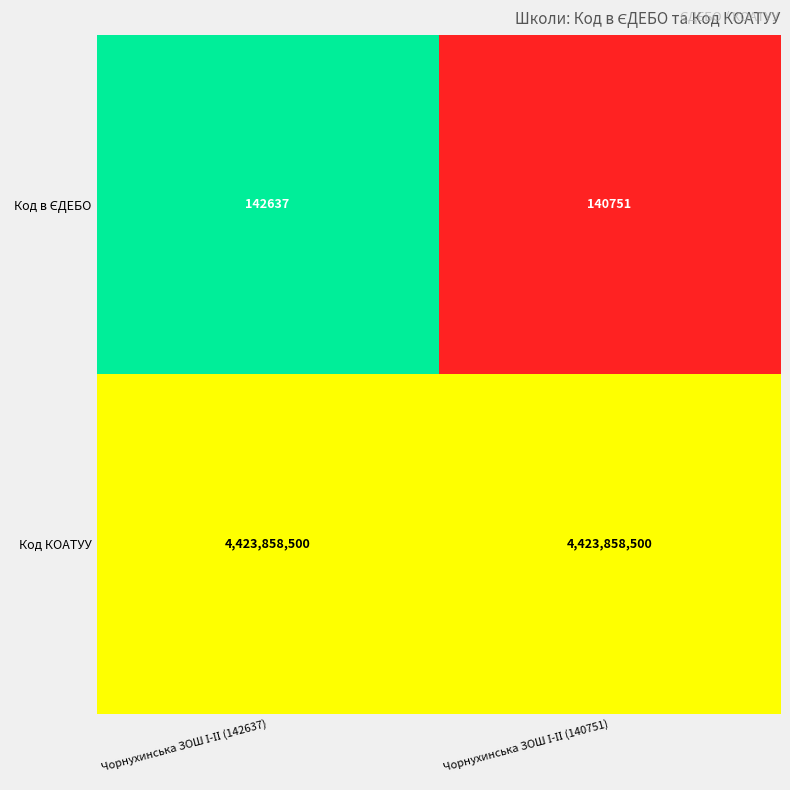

Which series has the largest total across all categories?

Код КОАТУУ